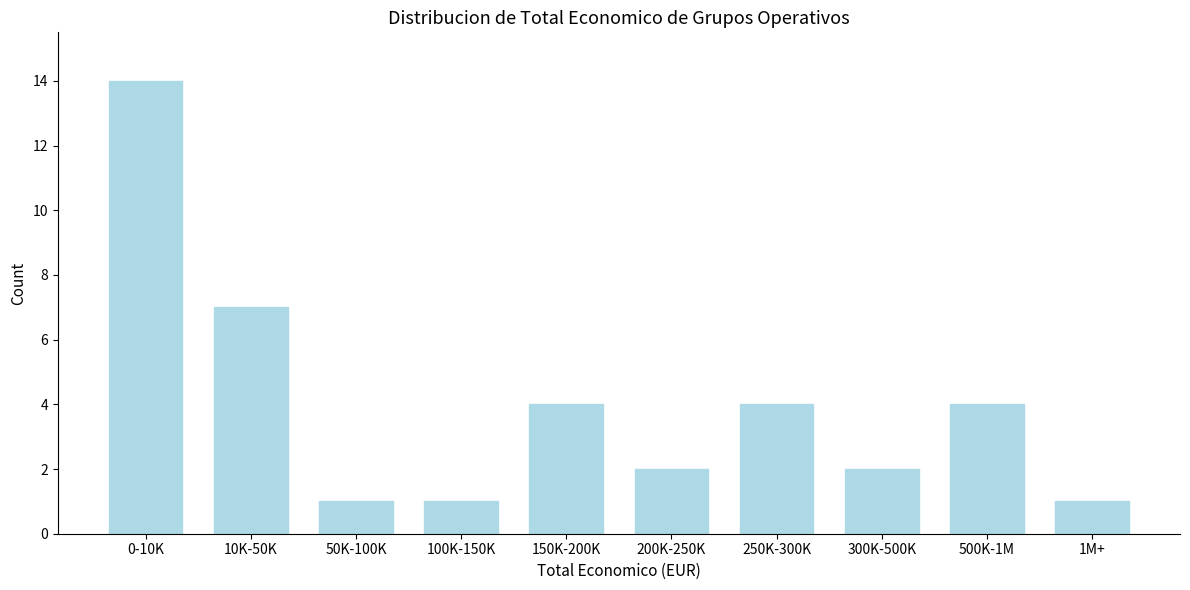

Reading left to right, what are all the values shown in this chart?

14	7	1	1	4	2	4	2	4	1